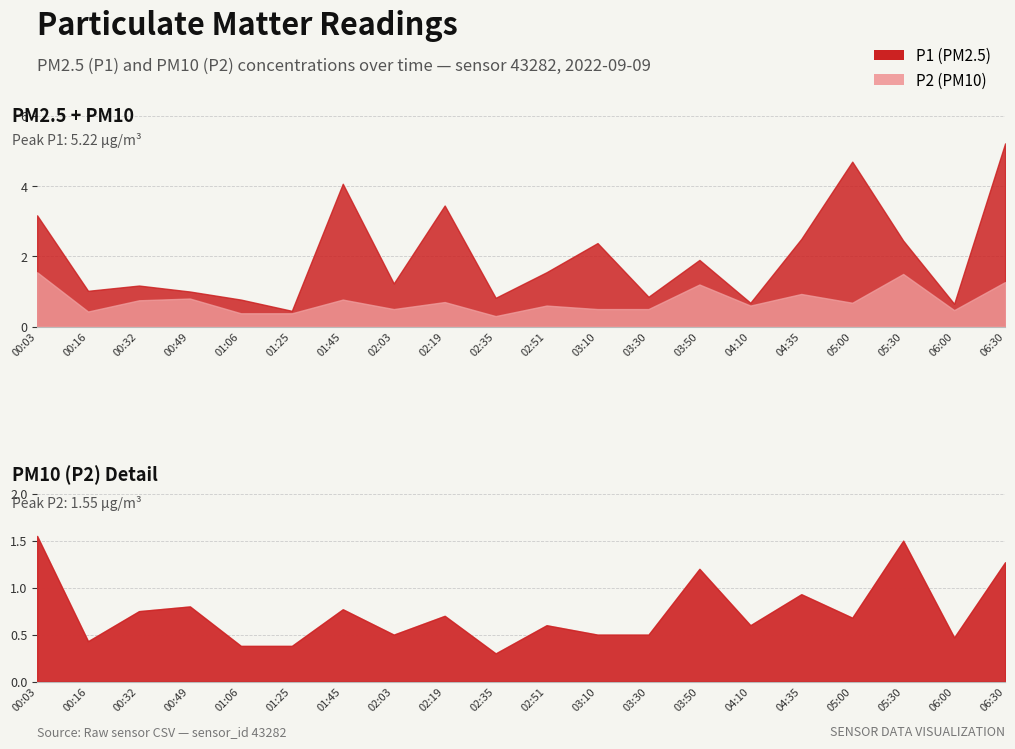

How many lines are shown in the chart?

2